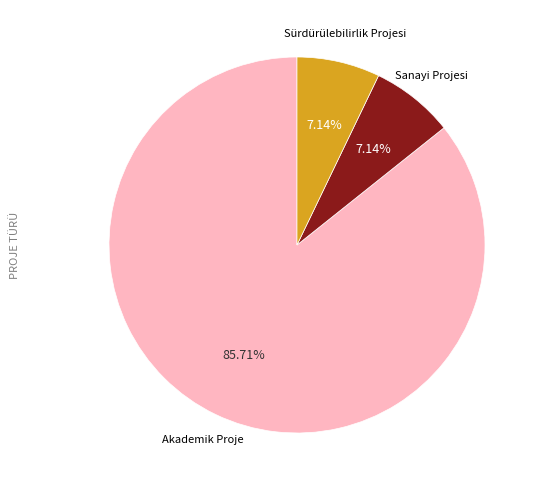

Count the number of slices in the pie.

3